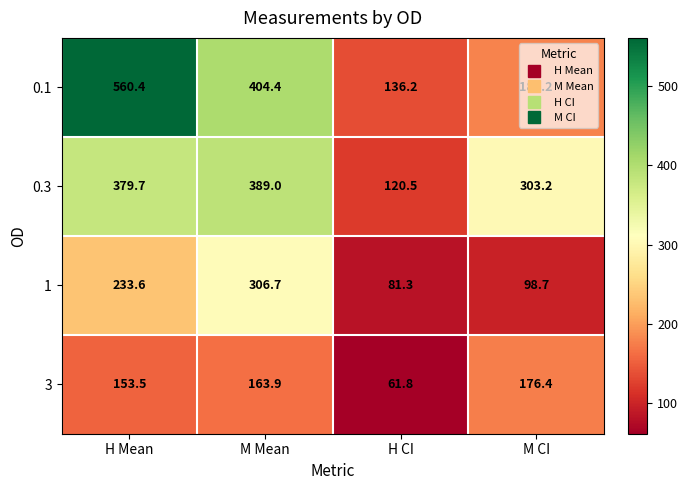

At which label does 1 first exceed 233?

H Mean